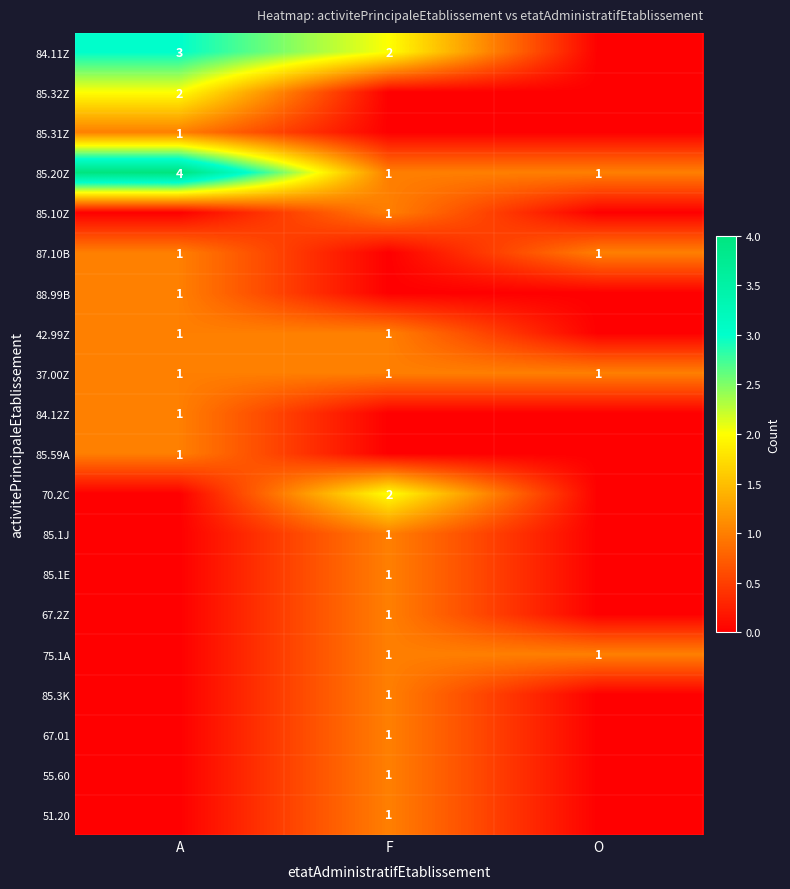

The value of 37.00Z at F is 1. True or false?

True